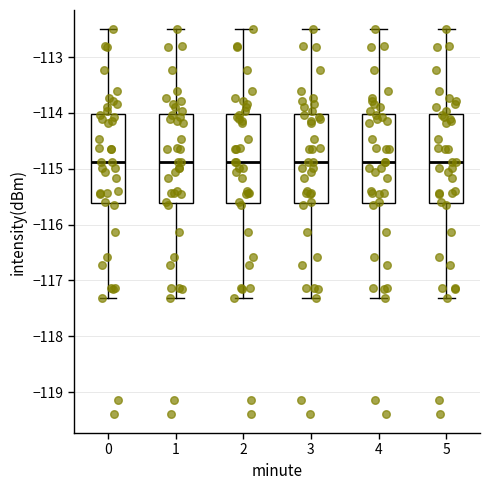

Reading left to right, read every box against the y-axis: the position of its median line, the range the box covers, and the ends of its whiskers. The values are not printed on the chart, so give them approximately, as read against the axis.

0: median -114.9, box -115.6 to -114.0, whiskers -117.3 to -112.5
1: median -114.9, box -115.6 to -114.0, whiskers -117.3 to -112.5
2: median -114.9, box -115.6 to -114.0, whiskers -117.3 to -112.5
3: median -114.9, box -115.6 to -114.0, whiskers -117.3 to -112.5
4: median -114.9, box -115.6 to -114.0, whiskers -117.3 to -112.5
5: median -114.9, box -115.6 to -114.0, whiskers -117.3 to -112.5